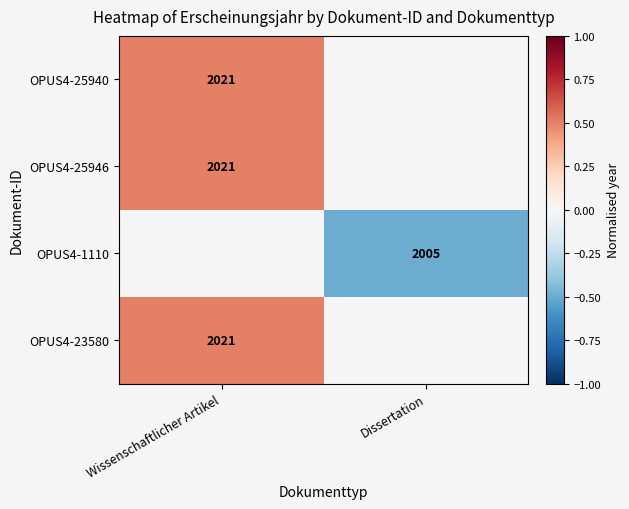

What is the minimum value shown in the chart?

-0.5